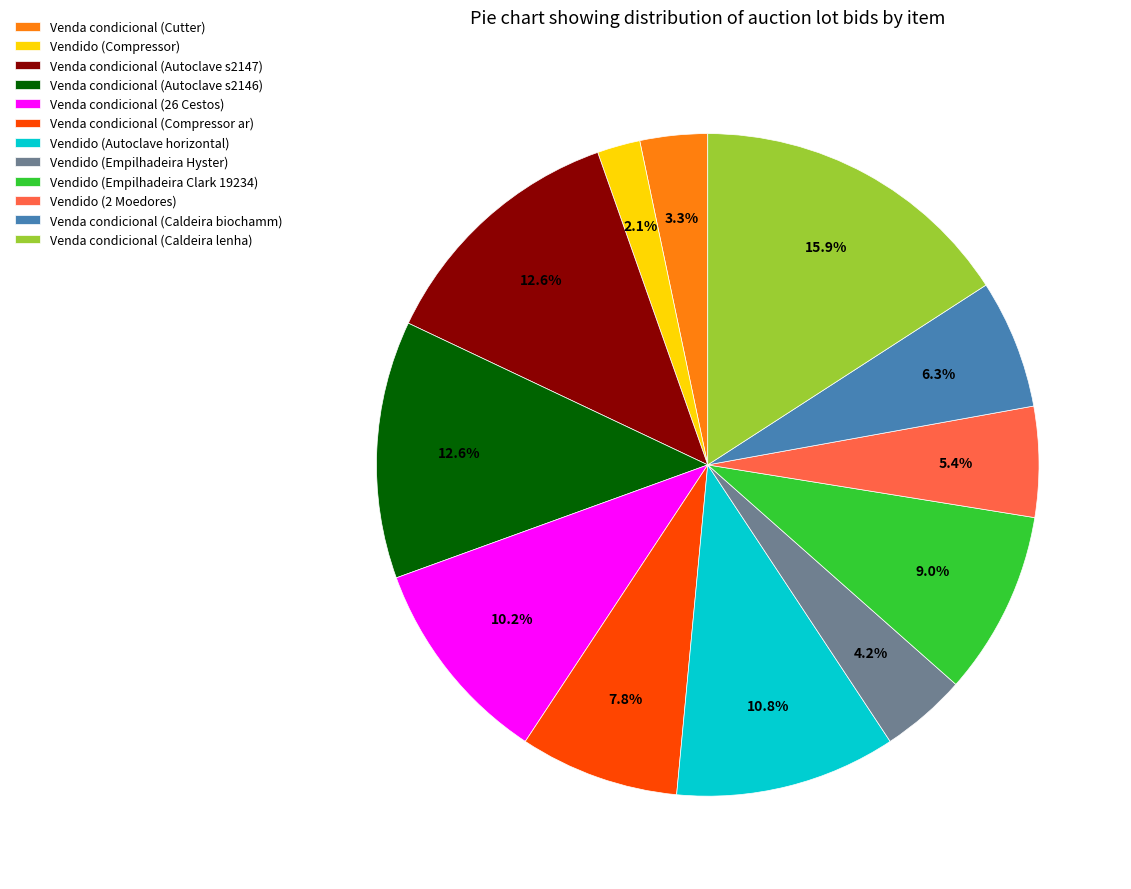

To the nearest percent, what is the difference between the Venda condicional (Caldeira lenha) and Venda condicional (Cutter) slice percentages?

13%